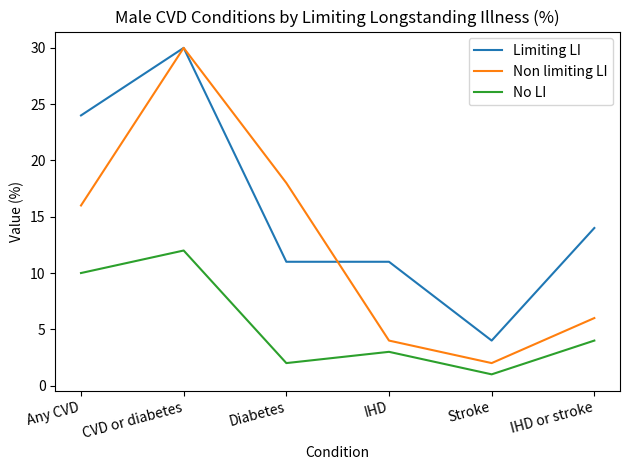

How many lines are shown in the chart?

3